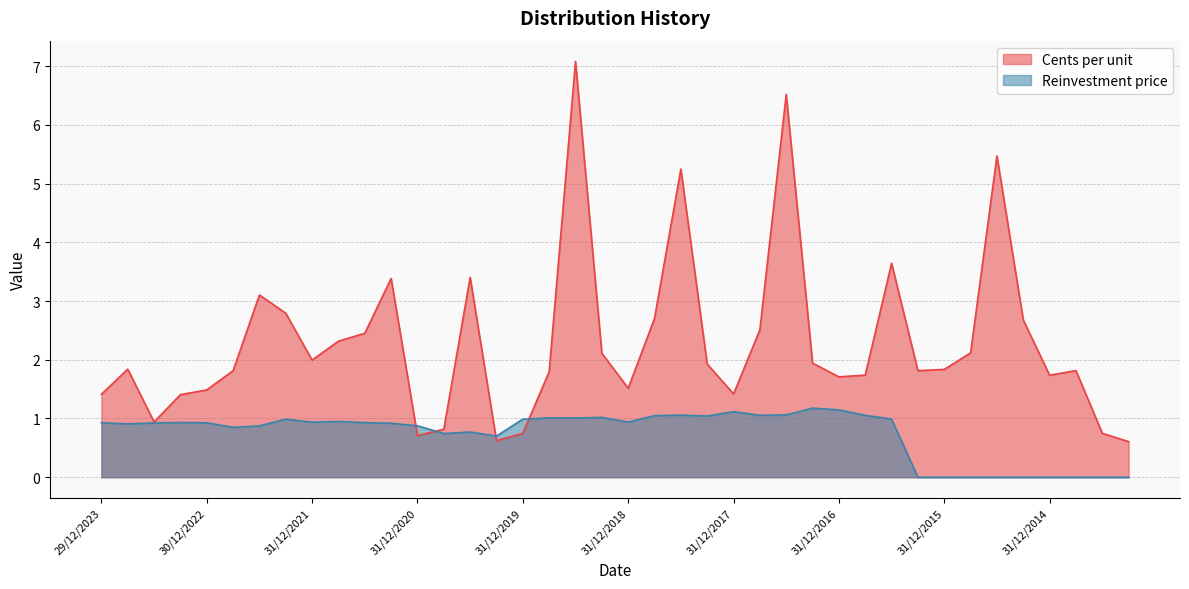

What is the greatest value displayed?

7.1